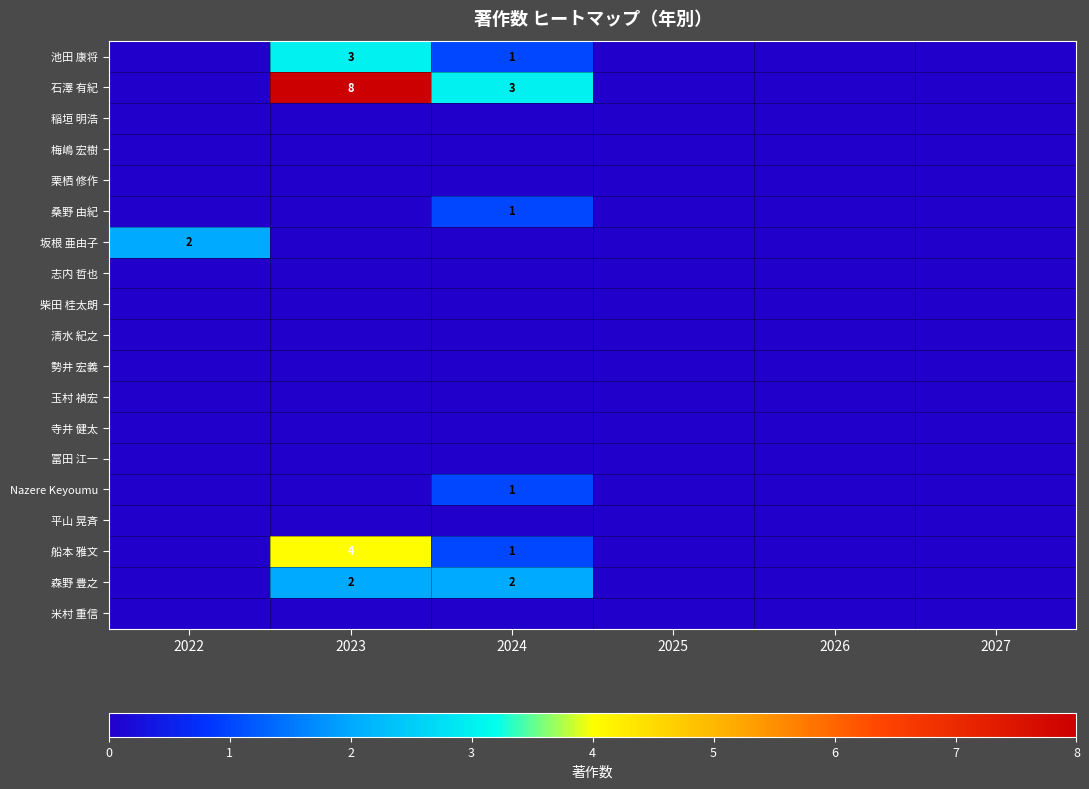

What is the difference between the maximum and minimum values in the 坂根 亜由子 series?

2